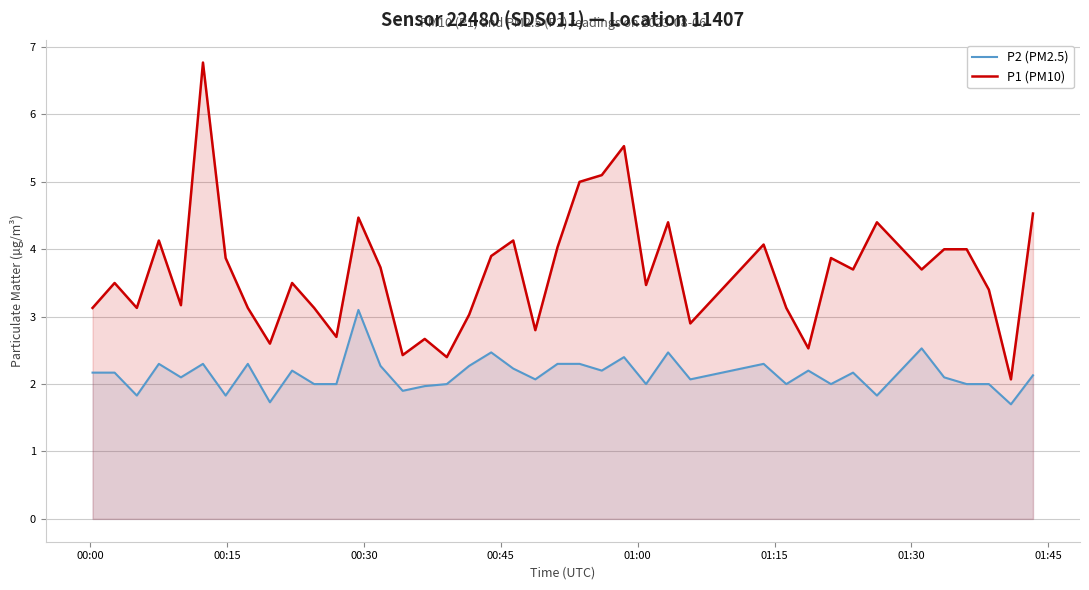

True or false: P2 (PM2.5) and P1 (PM10) intersect in this chart.

False